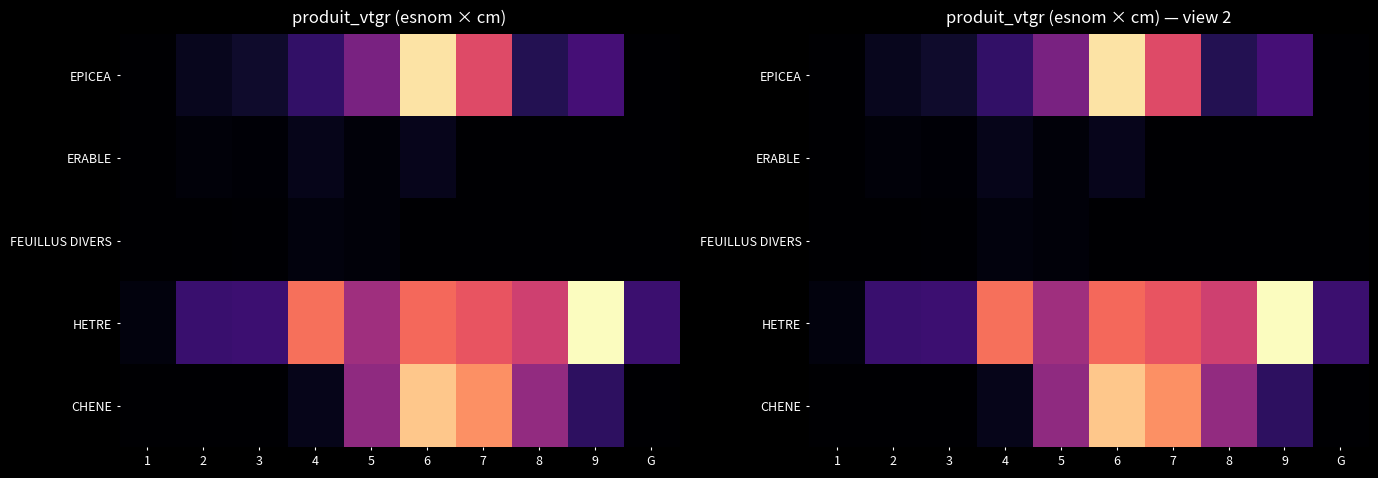

Which series changed the most between 1 and 6?

EPICEA